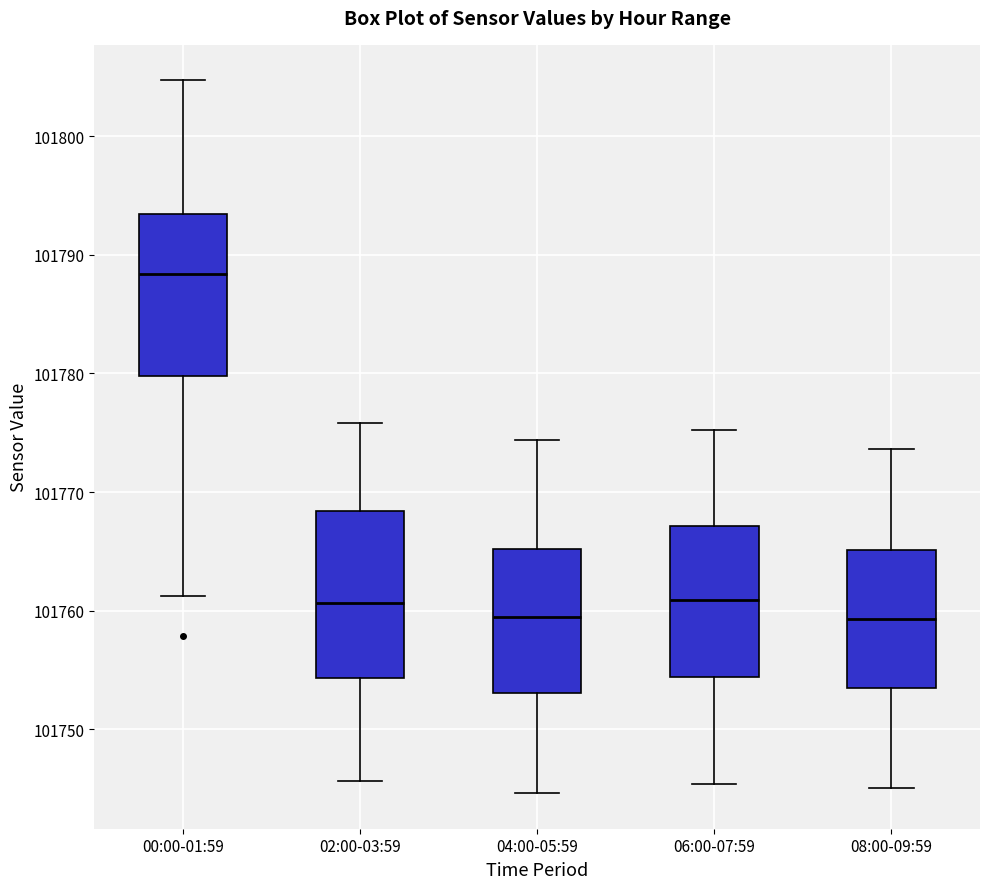

Reading left to right, transcribe this box plot: for each box, give where its median line is, the range the box spans, and where its two whiskers end, as read against the y-axis. The values are not printed on the chart, so give them approximately, as read against the axis.

00:00-01:59: median 101788, box 101780 to 101793, whiskers 101761 to 101805
02:00-03:59: median 101761, box 101754 to 101768, whiskers 101746 to 101776
04:00-05:59: median 101759, box 101753 to 101765, whiskers 101745 to 101774
06:00-07:59: median 101761, box 101754 to 101767, whiskers 101745 to 101775
08:00-09:59: median 101759, box 101753 to 101765, whiskers 101745 to 101774